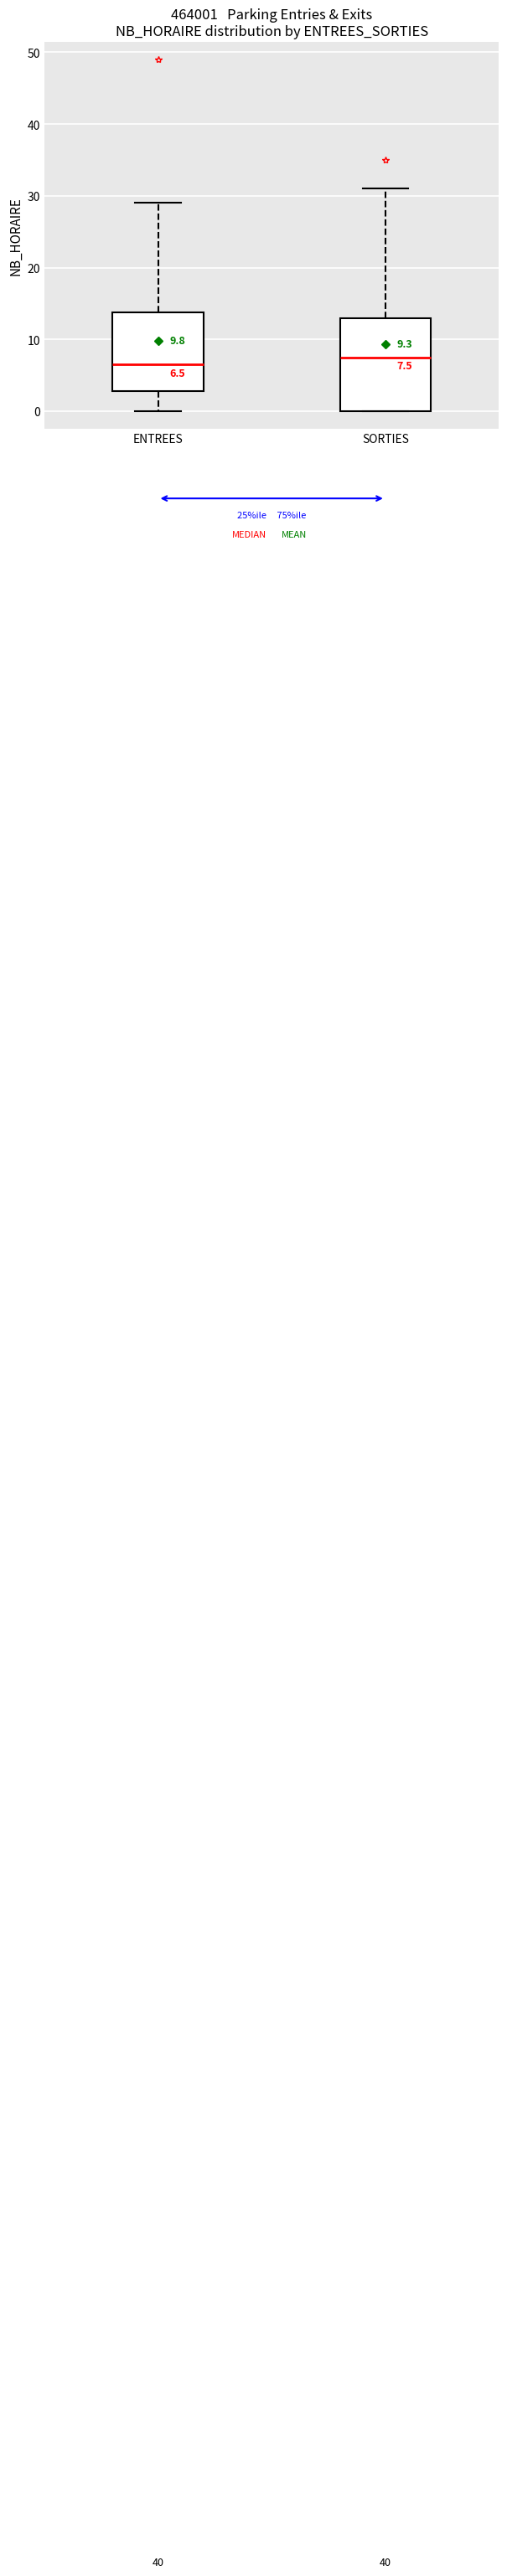

Which box's median line is the highest?

SORTIES